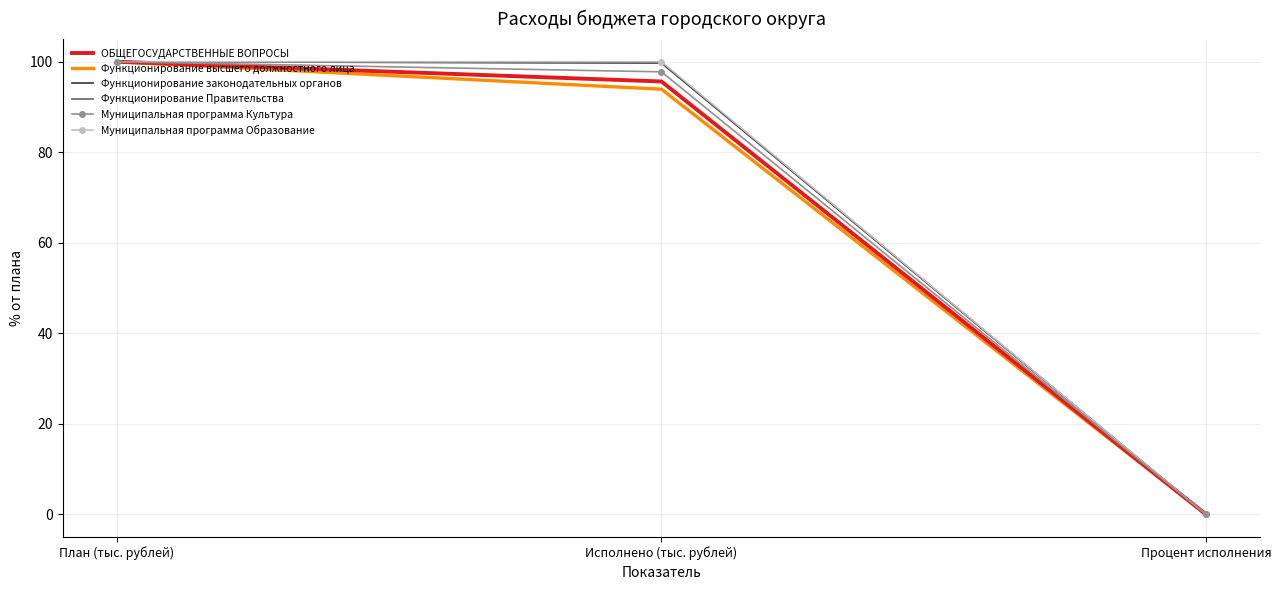

Between План (тыс. рублей) and Процент исполнения, which series saw the biggest shift?

ОБЩЕГОСУДАРСТВЕННЫЕ ВОПРОСЫ